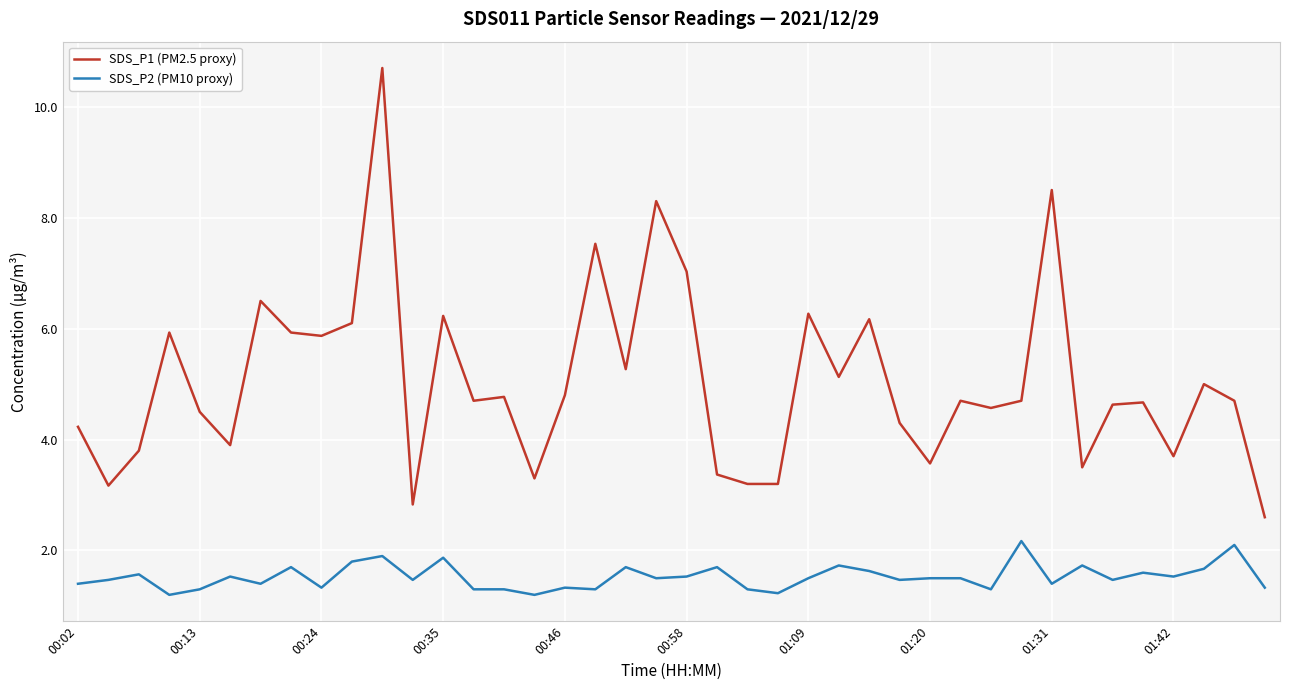

How many lines are shown in the chart?

2